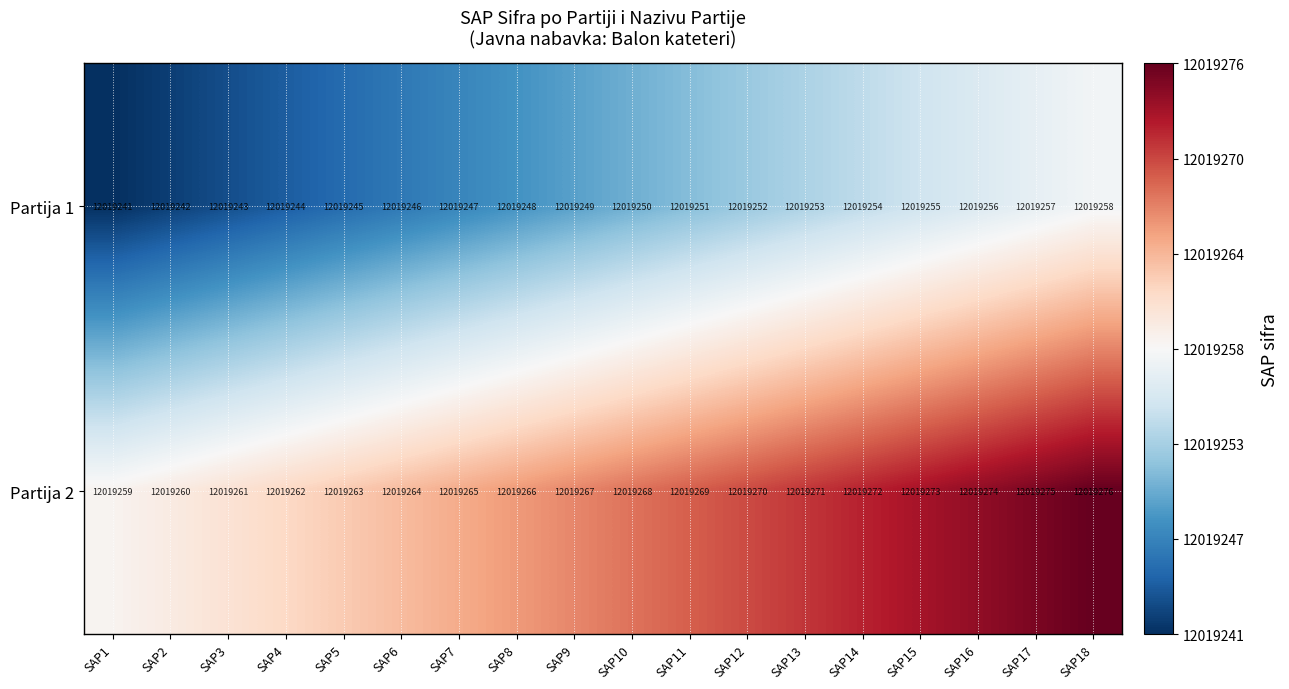

Rank the series by their maximum value, from highest to lowest.

Partija 2, Partija 1